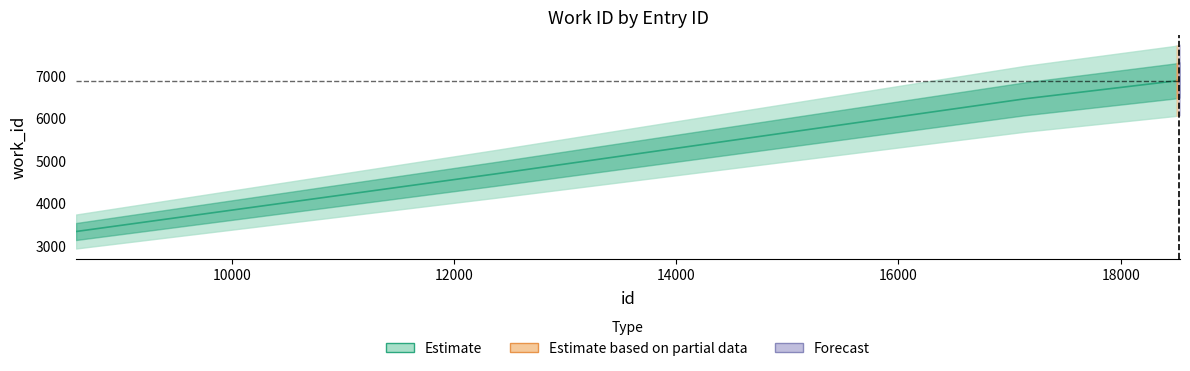

The chart shows a value of 4687 at 12380. True or false?

True